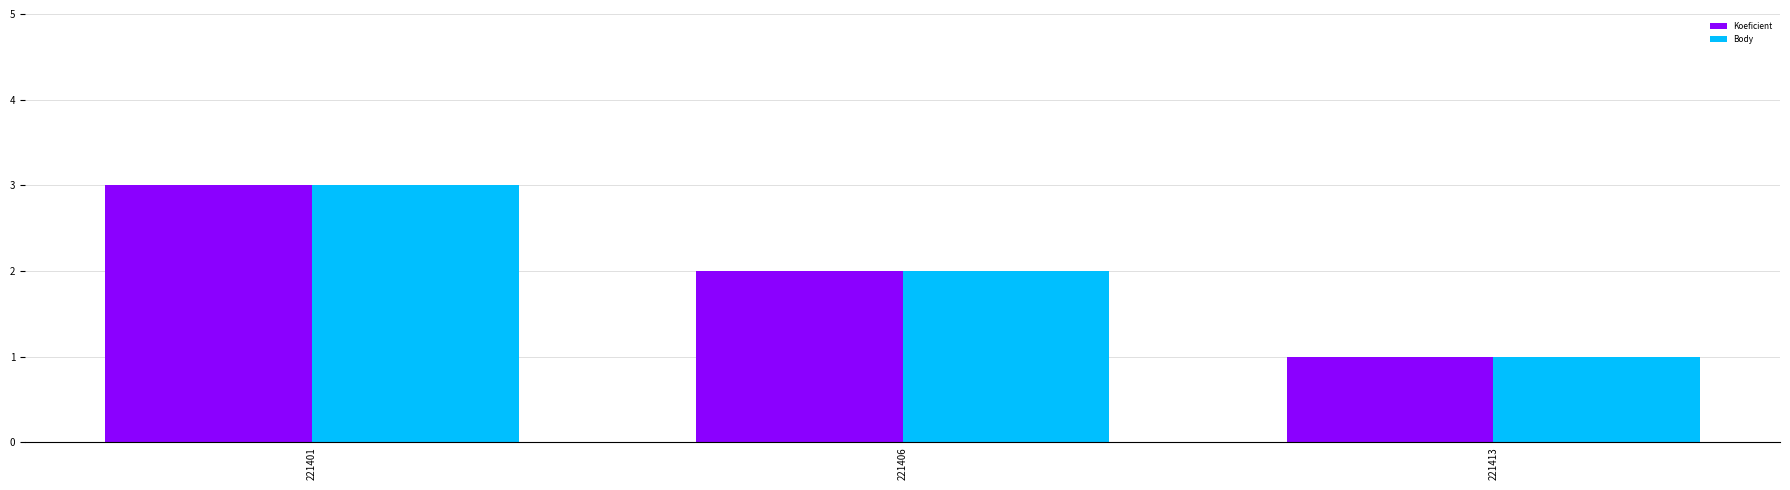

Count the number of categories in the chart.

3